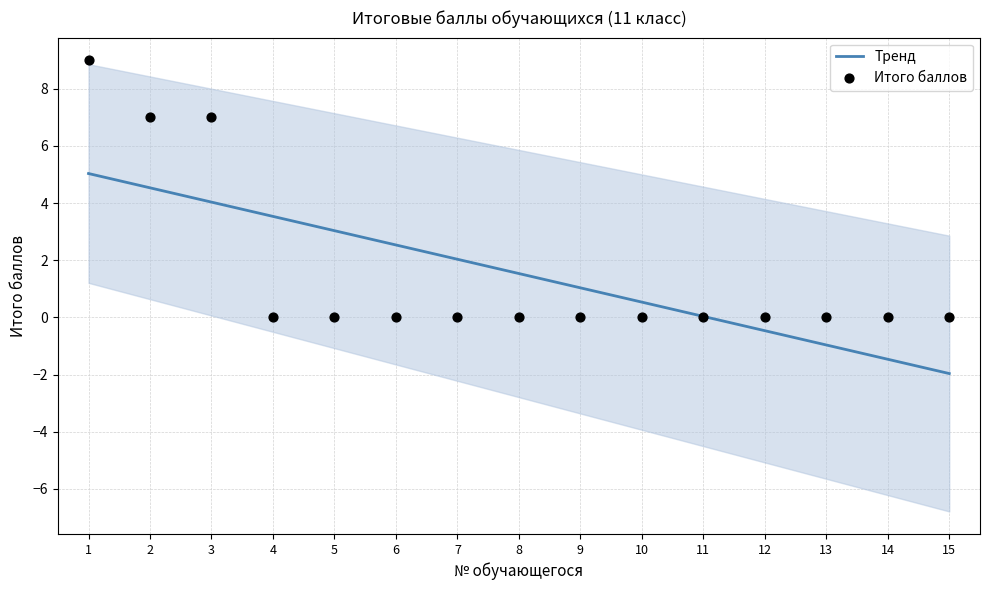

Between 14 and 13, which is larger?

14